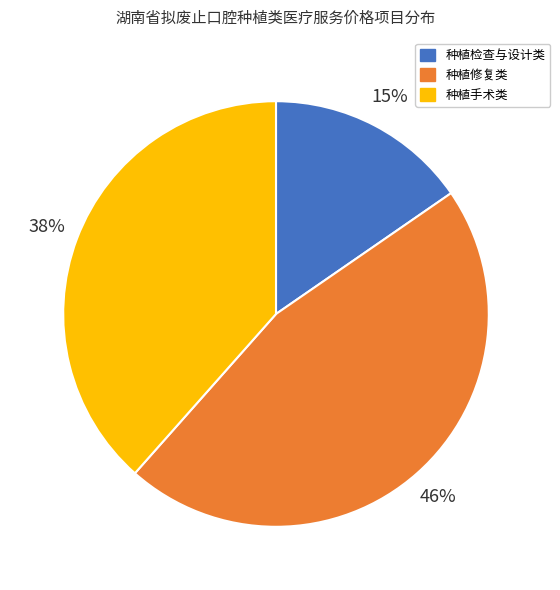

Does any single category account for the majority?

No